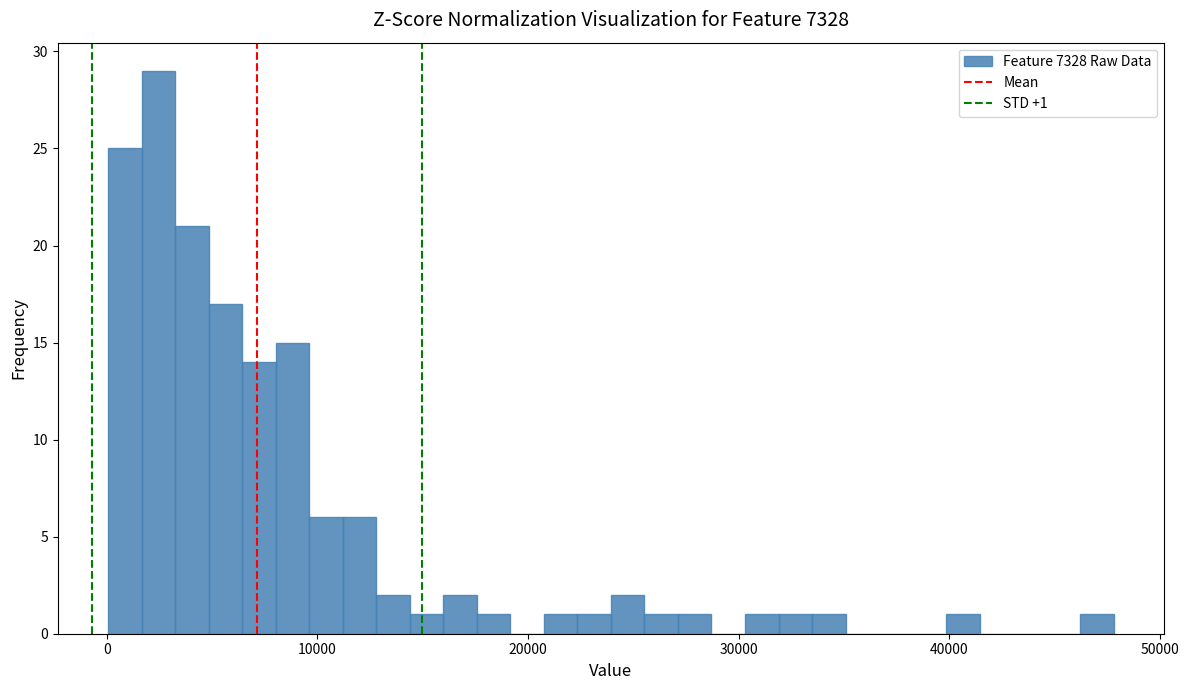

Around what value on the x-axis is the tallest bar? Give the approximate position of its centre, as read against the axis.

2000